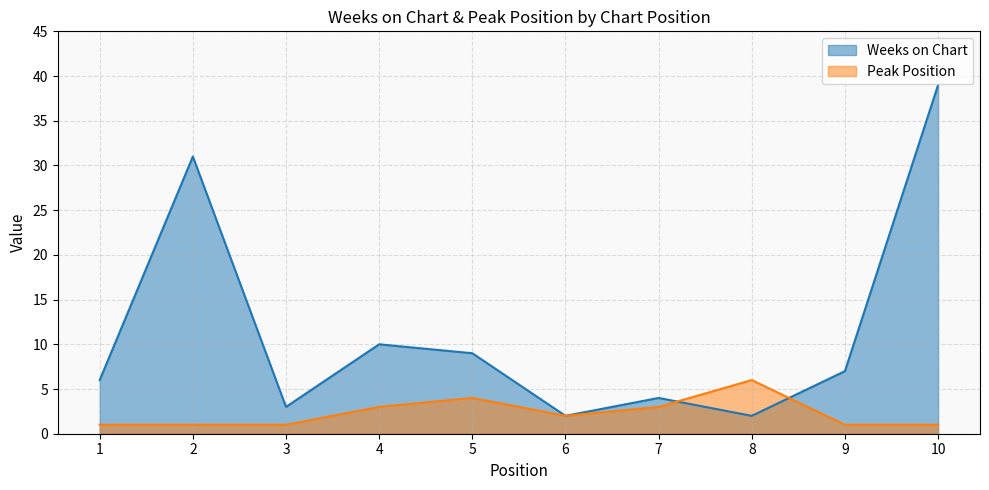

What is the value of the Weeks on Chart point at the 3rd from the left?

3